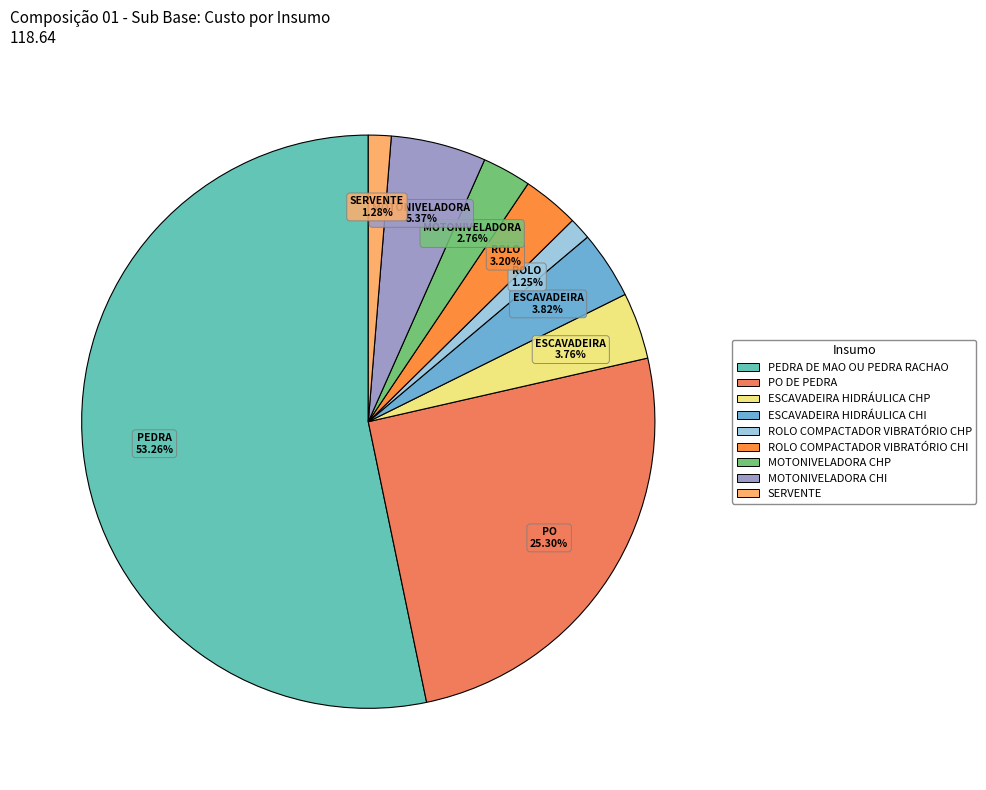

What percentage is NOT represented by ROLO COMPACTADOR VIBRATÓRIO CHP?

98.8%